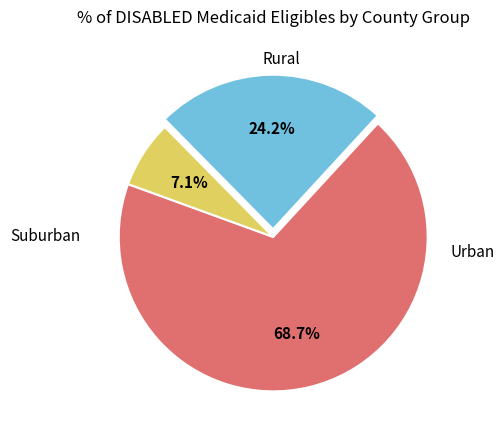

Is there any slice that represents more than half of the pie?

Yes